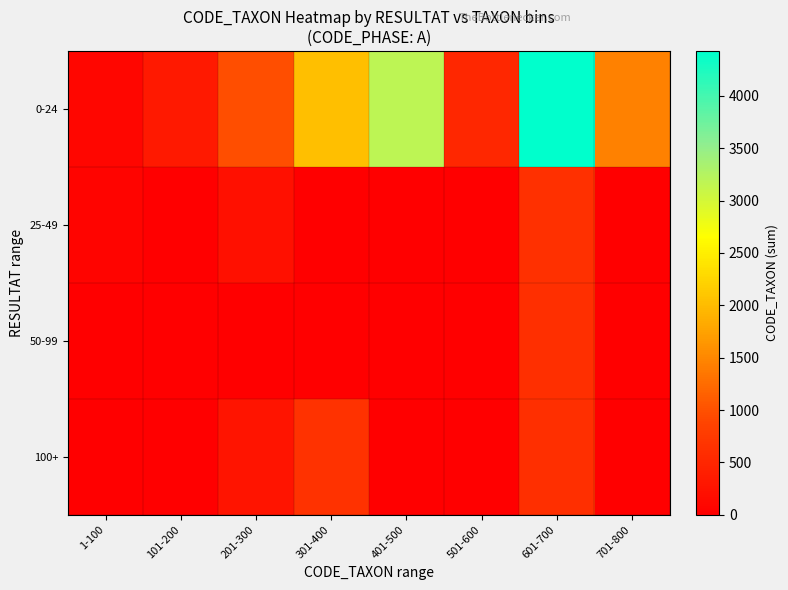

Which series has the largest total across all categories?

0-24